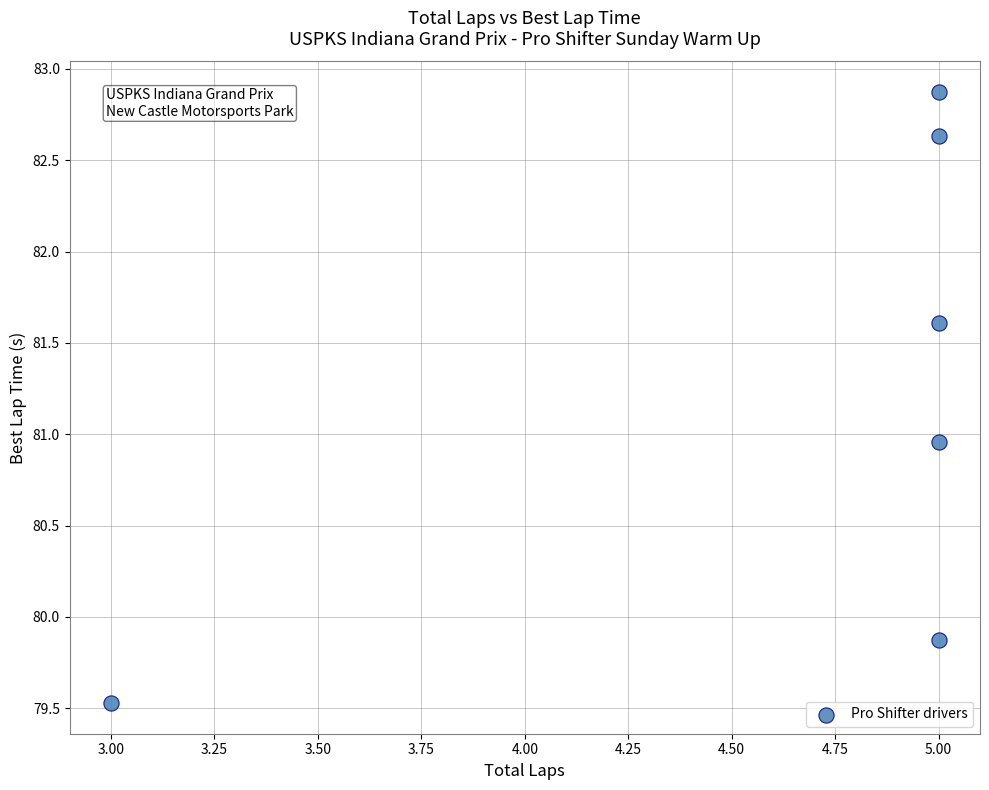

What is the average Y value?

81.2